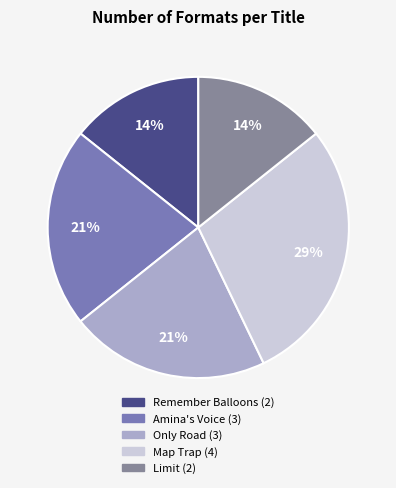

How many slices are in this pie chart?

5